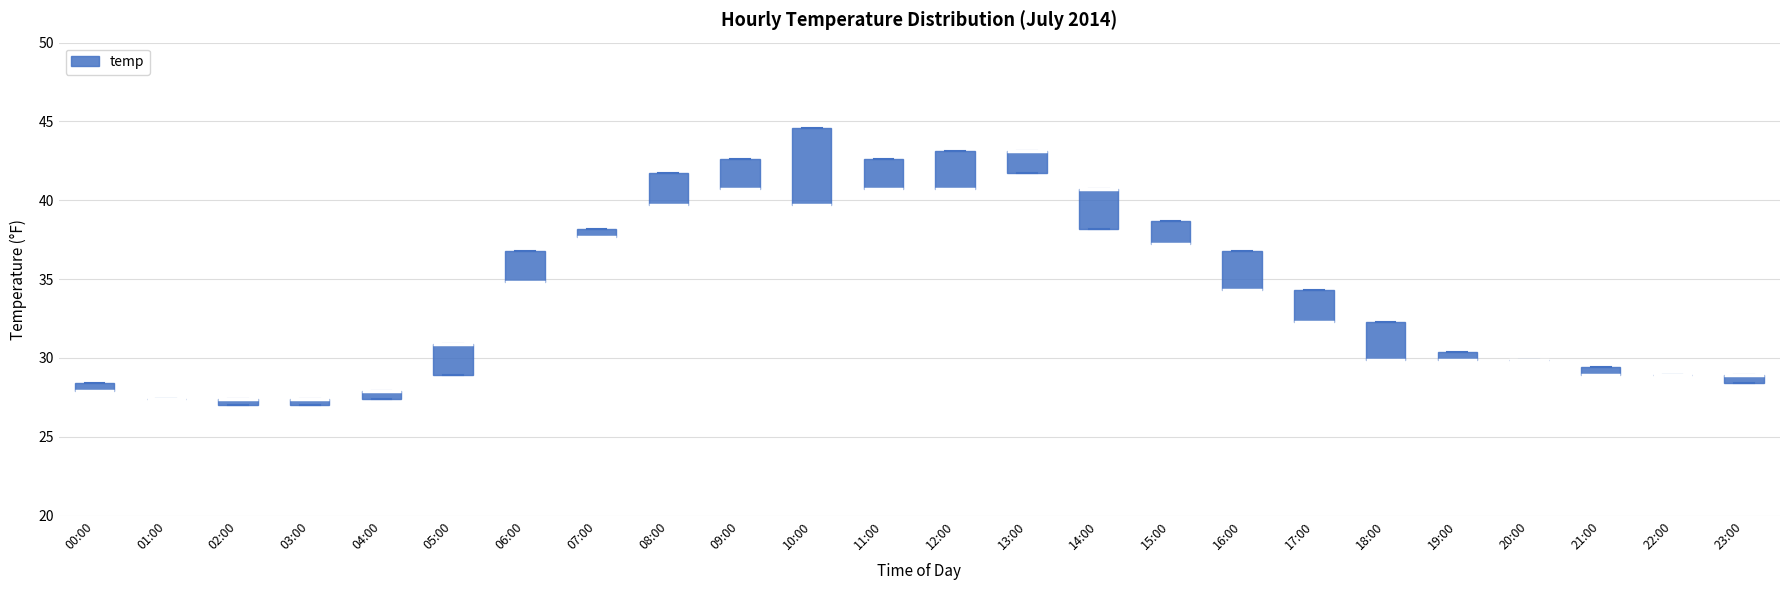

Where is the upper edge of the box for 05:00 on the y-axis? The values are not printed on the chart, so give them approximately, as read against the axis.

31.0